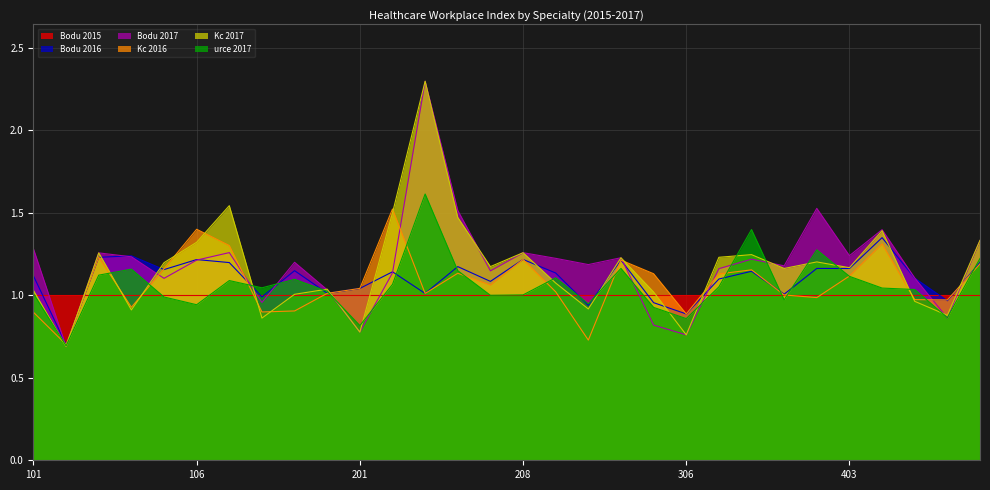

In Kc 2016, how many points are higher than both neighbors (excluding endpoints)?

8